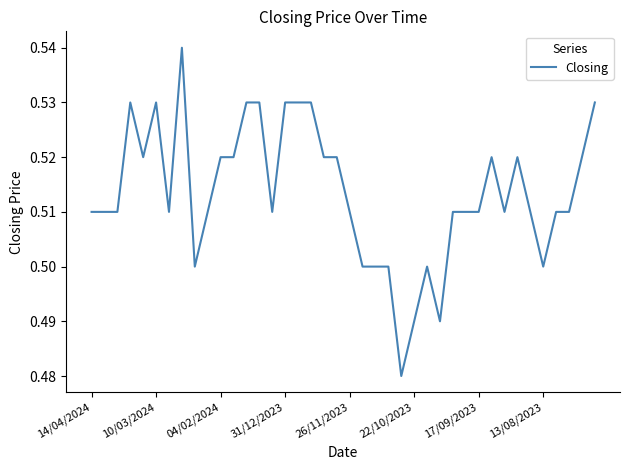

How many lines are shown in the chart?

1